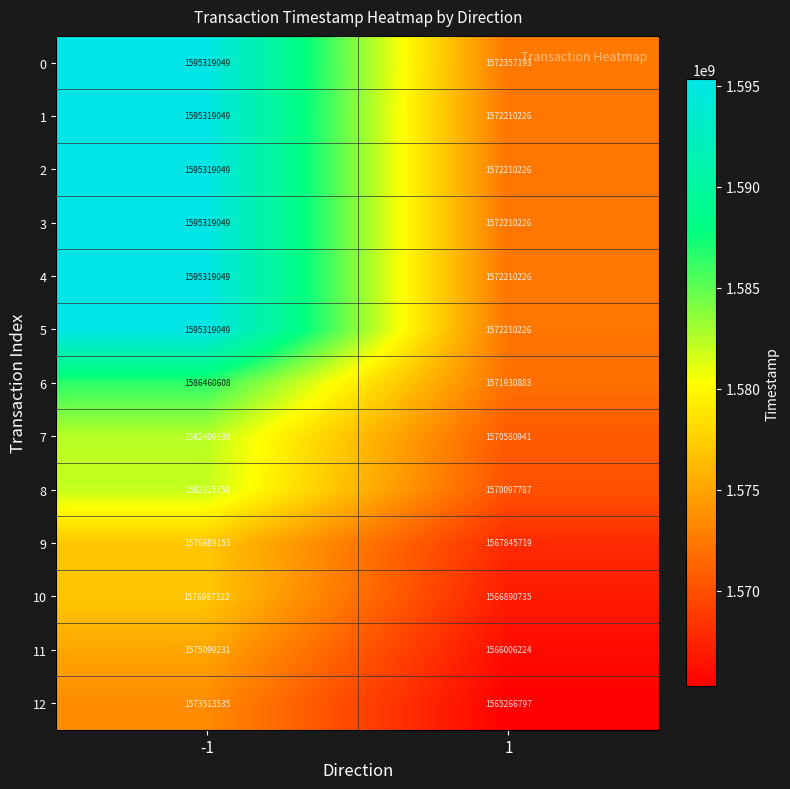

Reading left to right, list all the values displayed in this chart.

0: 1595319049	1572357193
1: 1595319049	1572210226
2: 1595319049	1572210226
3: 1595319049	1572210226
4: 1595319049	1572210226
5: 1595319049	1572210226
6: 1586460608	1571930883
7: 1582409539	1570580941
8: 1582015758	1570097787
9: 1576989153	1567845719
10: 1576987322	1566890735
11: 1575099231	1566006224
12: 1573513535	1565266797